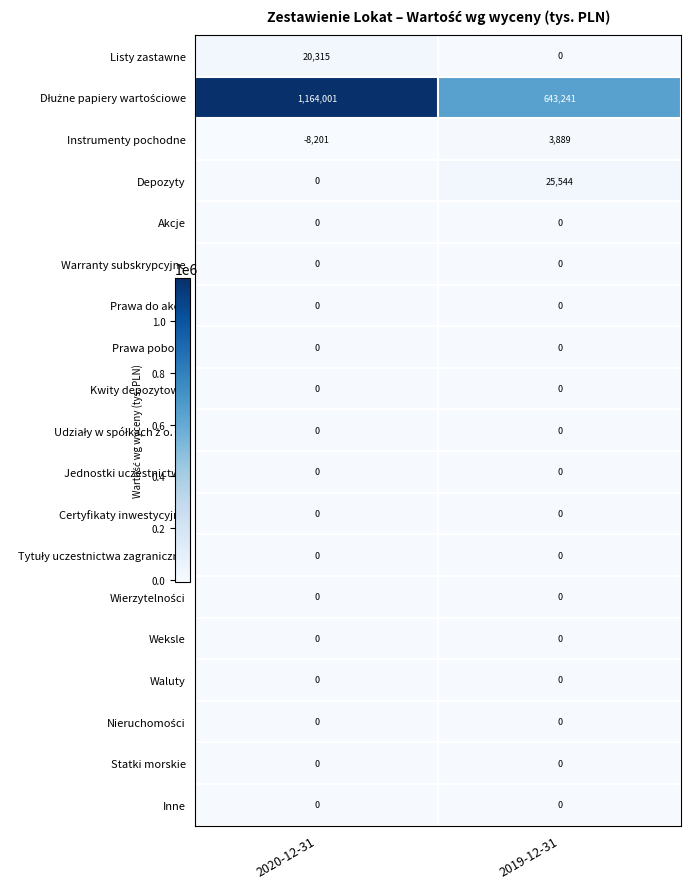

What is the difference between the Depozyty values at 2020-12-31 and 2019-12-31?

25544